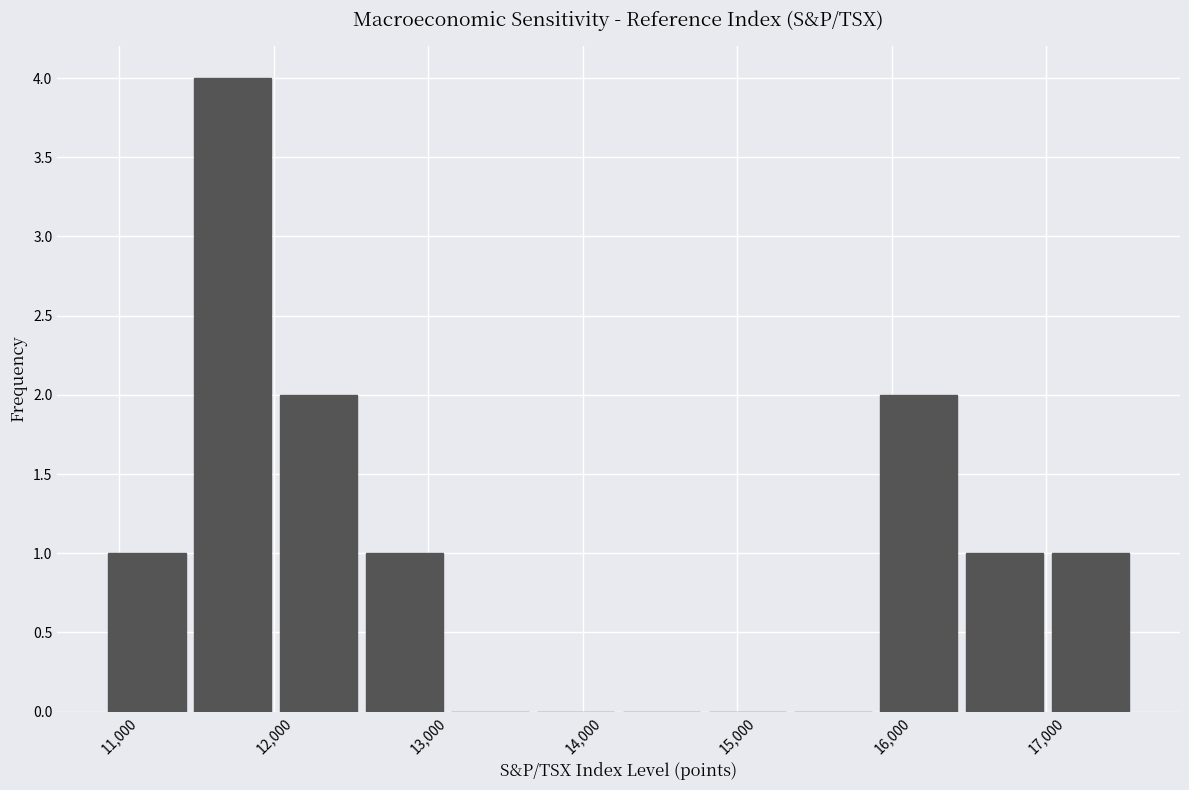

Reading left to right, transcribe this chart: for each bar, give the range it covers on the x-axis and its height. Neither the bar edges nor the heights are printed on the chart, so give them approximately, as read against the axes.

10900 to 11500: 1
11500 to 12000: 4
12000 to 12600: 2
12600 to 13100: 1
13100 to 13700: 0
13700 to 14200: 0
14200 to 14800: 0
14800 to 15300: 0
15300 to 15900: 0
15900 to 16500: 2
16500 to 17000: 1
17000 to 17600: 1